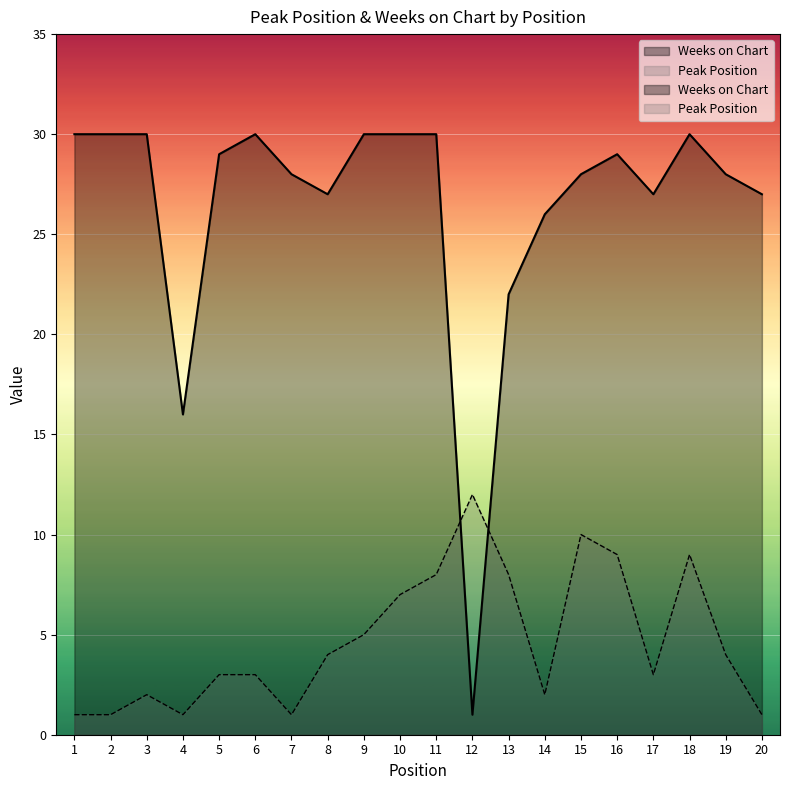

What is the value of the Peak Position point at the 15th from the left?

10